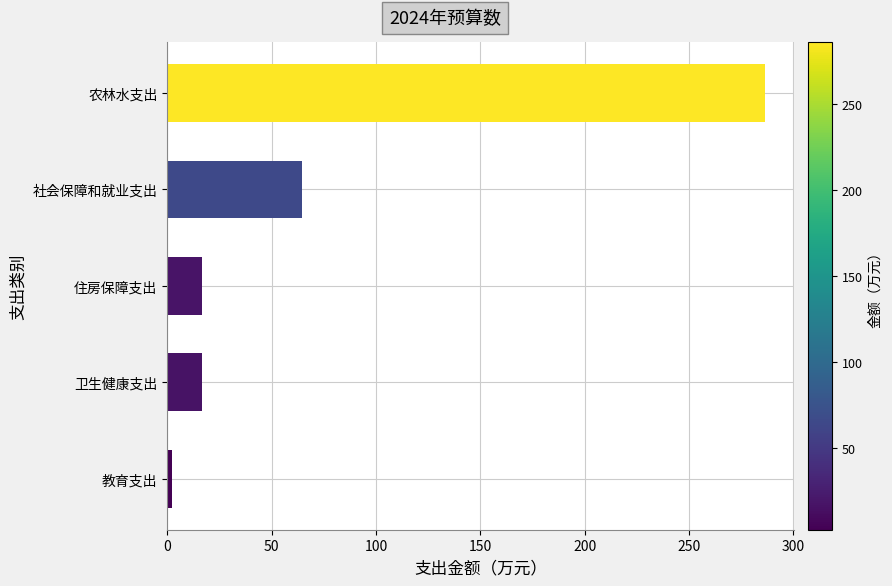

What is the sum of all values?

386.4